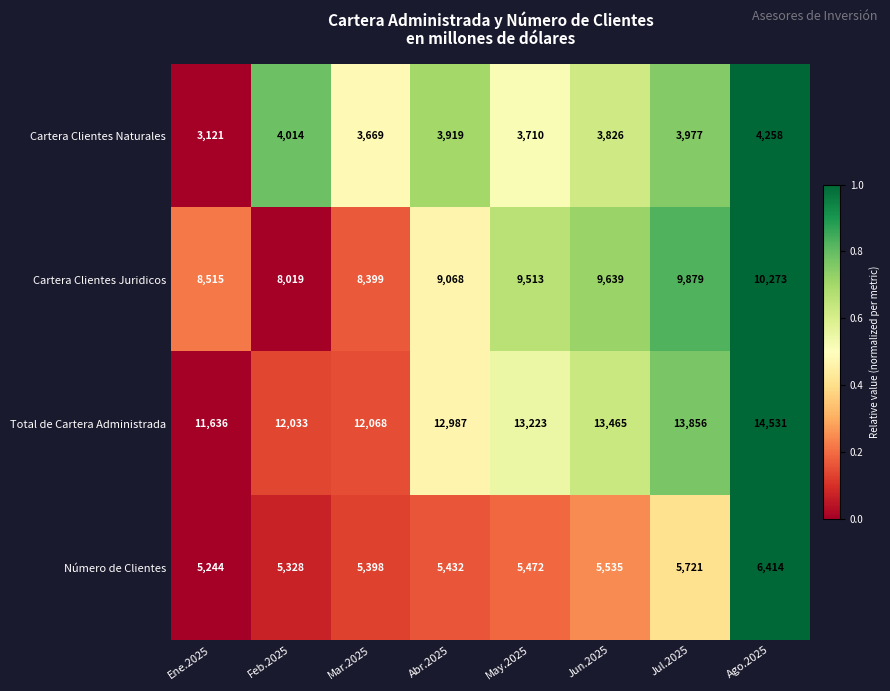

At which label does Cartera Clientes Naturales first exceed 3919?

Feb.2025